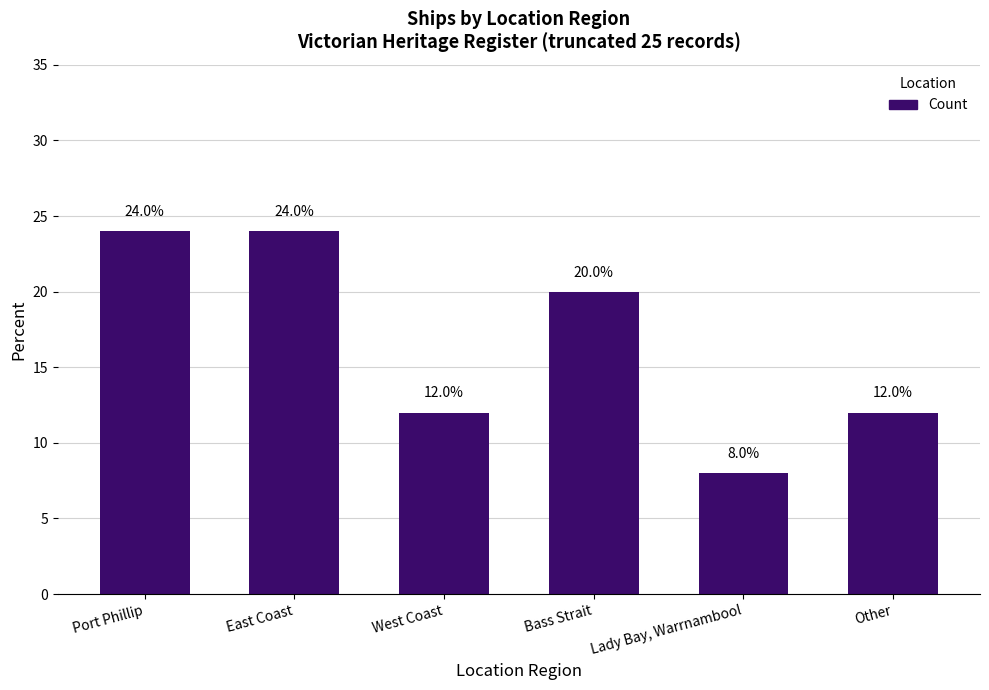

What is the label of the 4th bar from the right?

West Coast